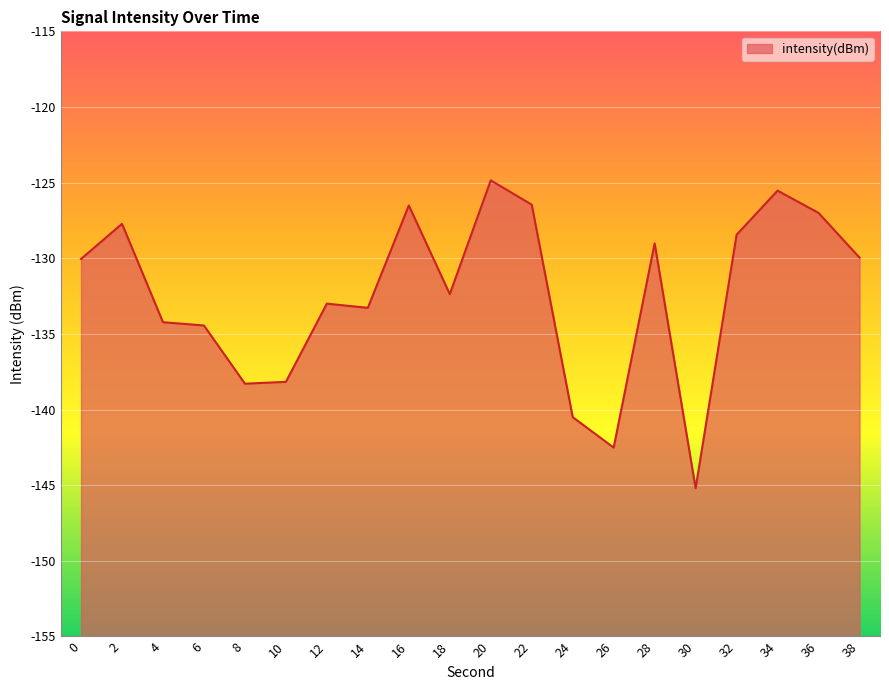

At which label does the data first exceed -130?

2